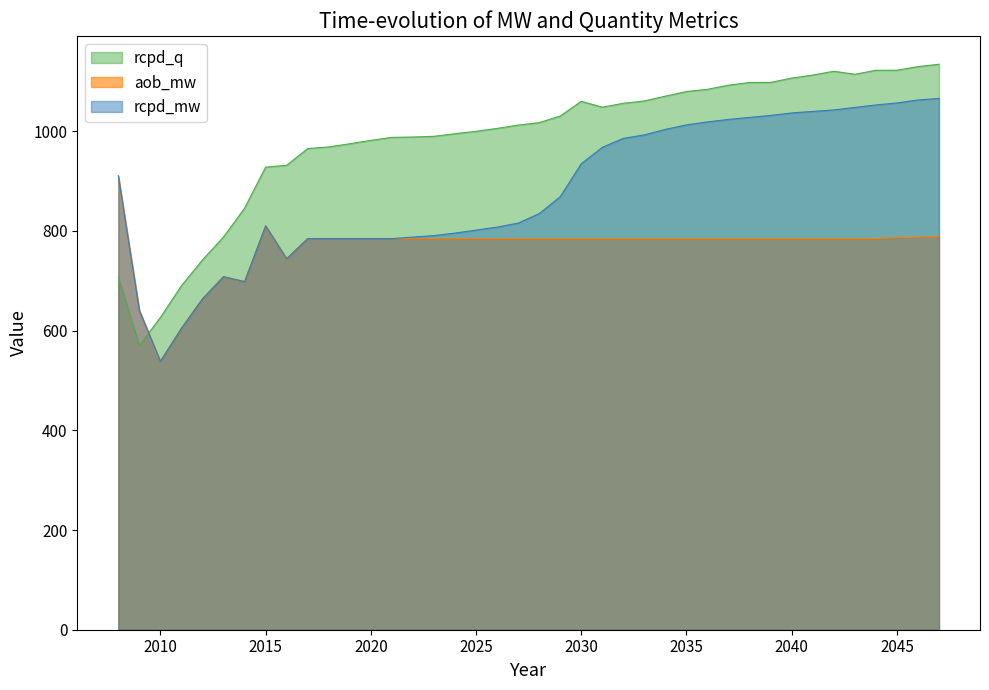

The value of rcpd_mw at 2011 is 604.6. True or false?

True